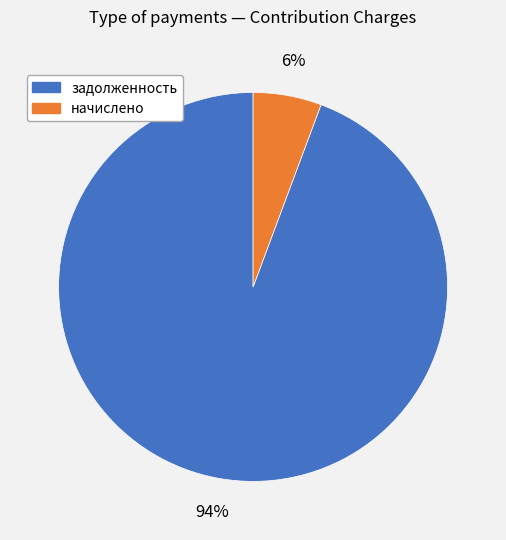

Does any single category account for the majority?

Yes